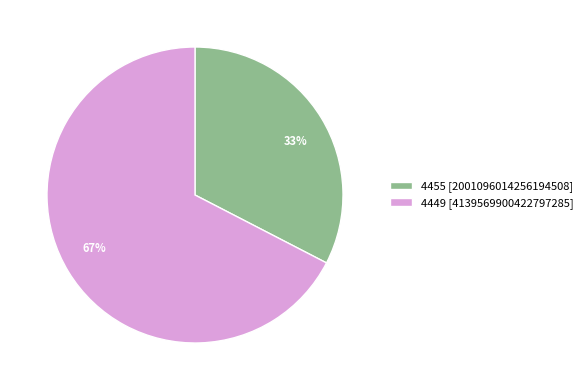

Do 4449 and 4455 together represent more than half of the pie?

Yes